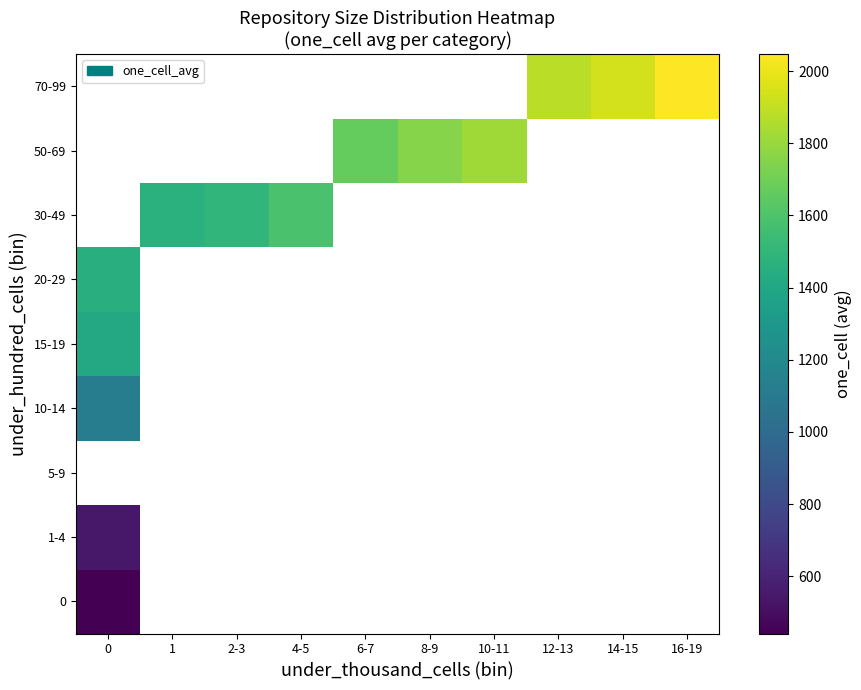

What is the maximum value shown in the chart?

2047.5